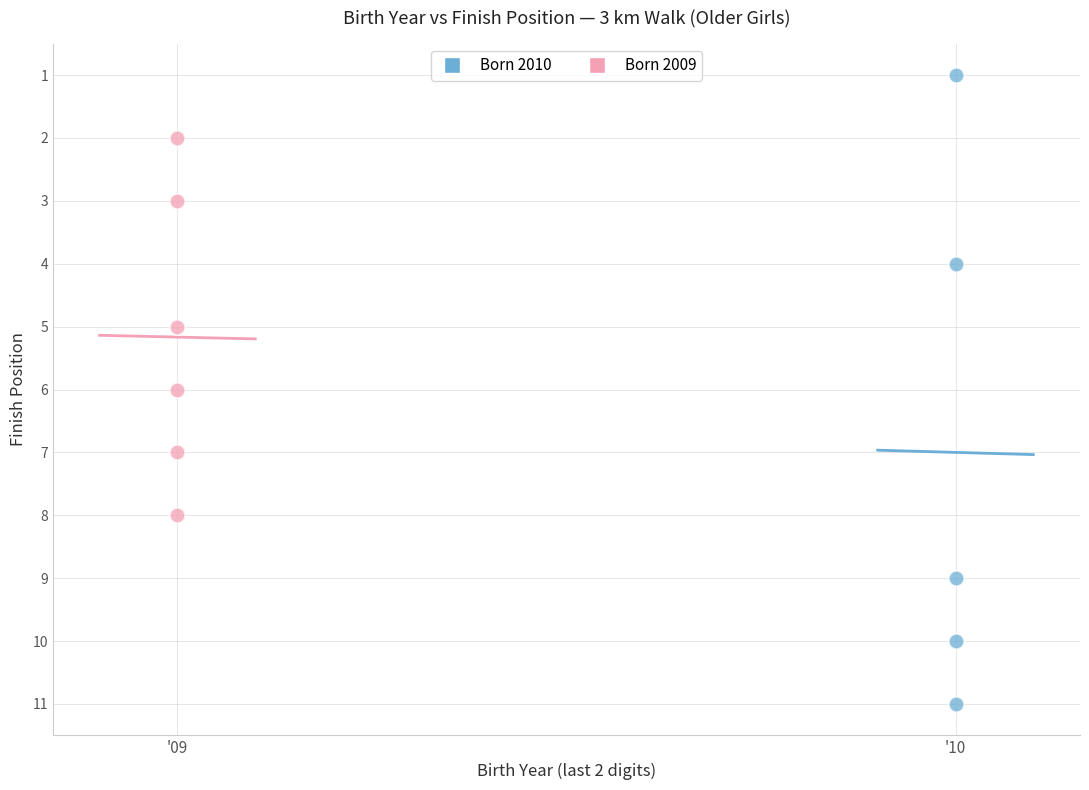

Which series reaches the maximum Y coordinate?

Born 2010